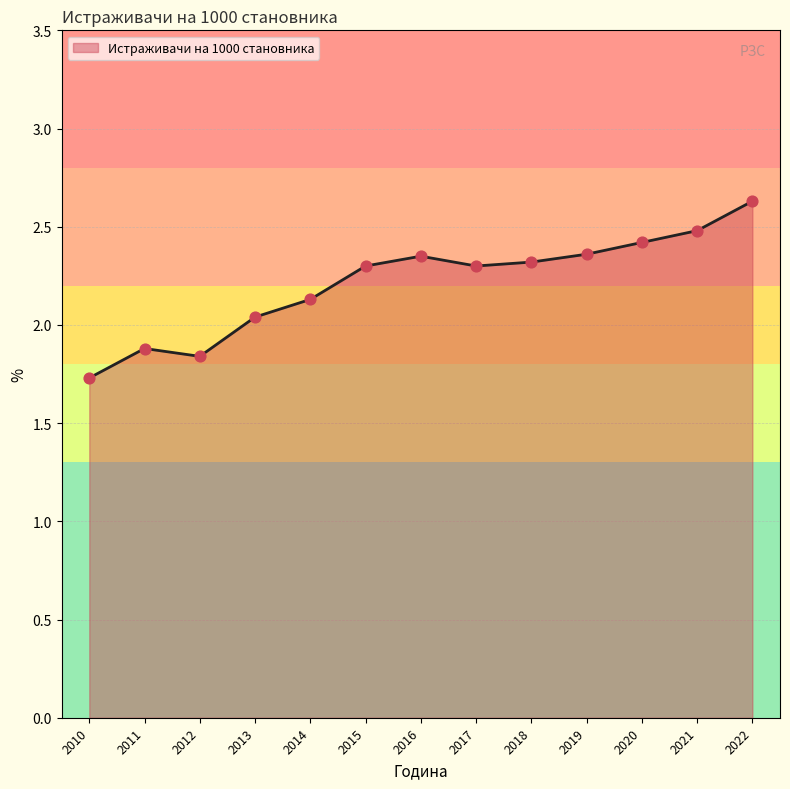

Between 2011 and 2022, which is larger?

2022